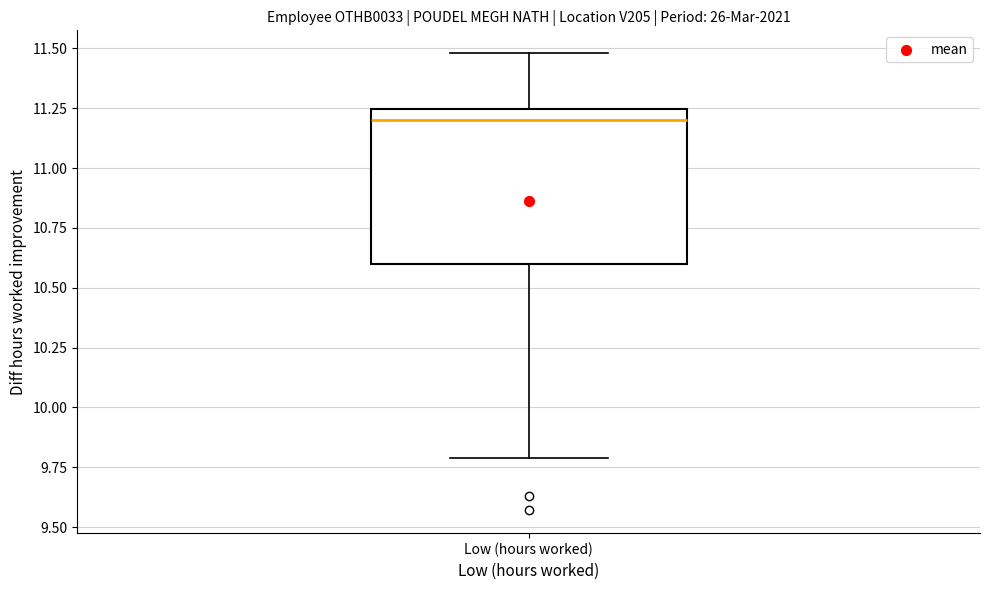

Transcribe this box plot: give where the median line is, the range the box spans, and where the two whiskers end, as read against the y-axis. The values are not printed on the chart, so give them approximately, as read against the axis.

median 11.20, box 10.60 to 11.25, whiskers 9.80 to 11.50